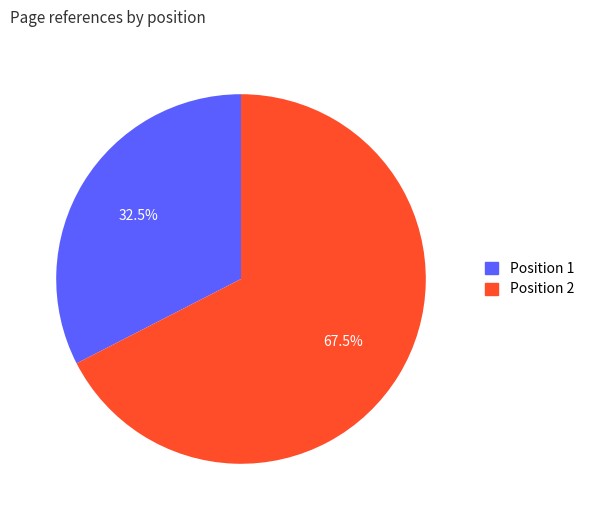

Is Position 1 the majority of the pie?

No